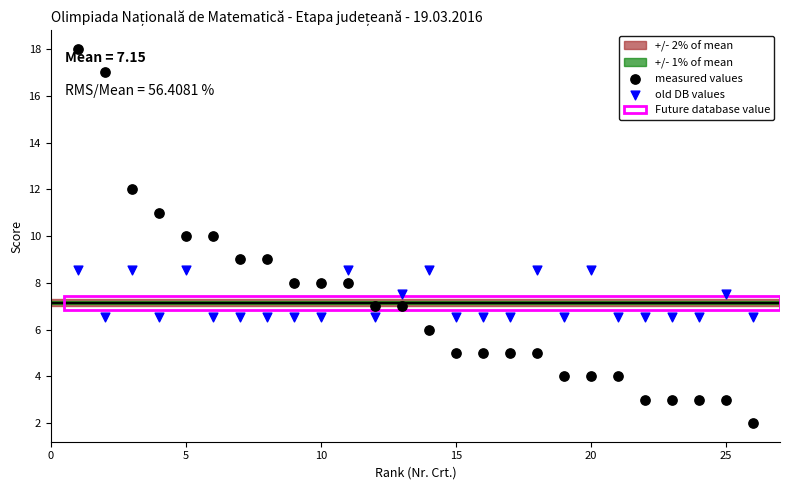

Which series reaches the maximum Y coordinate?

measured values